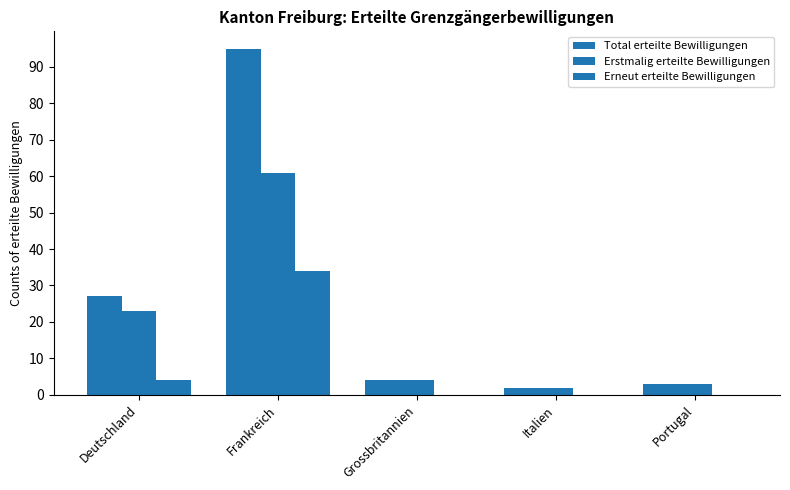

The Erneut erteilte Bewilligungen series shows 4 at Deutschland. True or false?

True